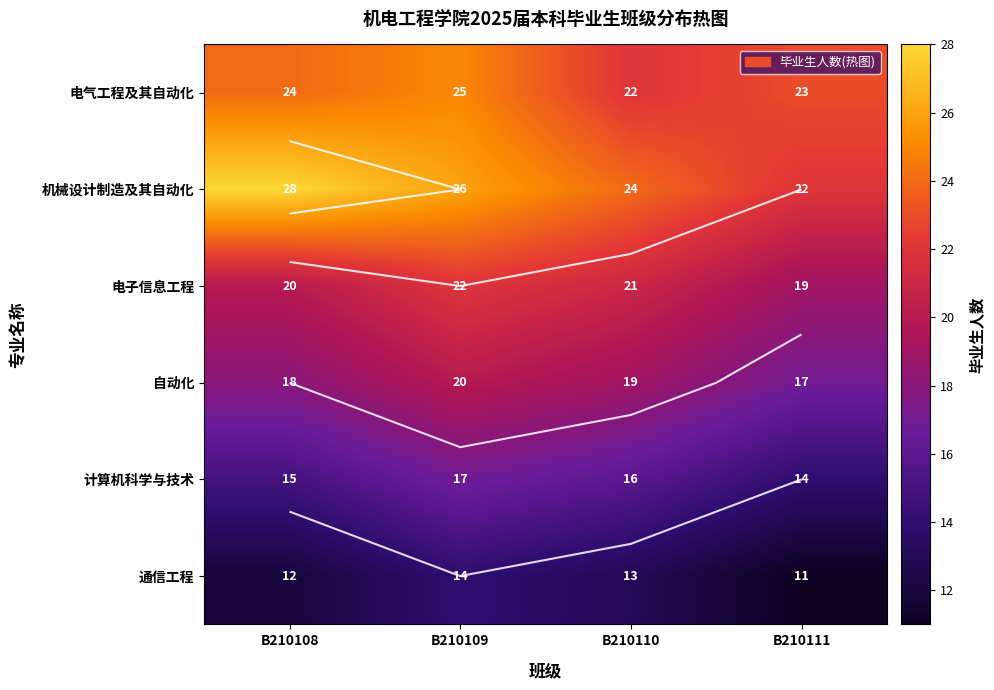

What is the difference between the maximum and second lowest values in the 自动化 series?

2